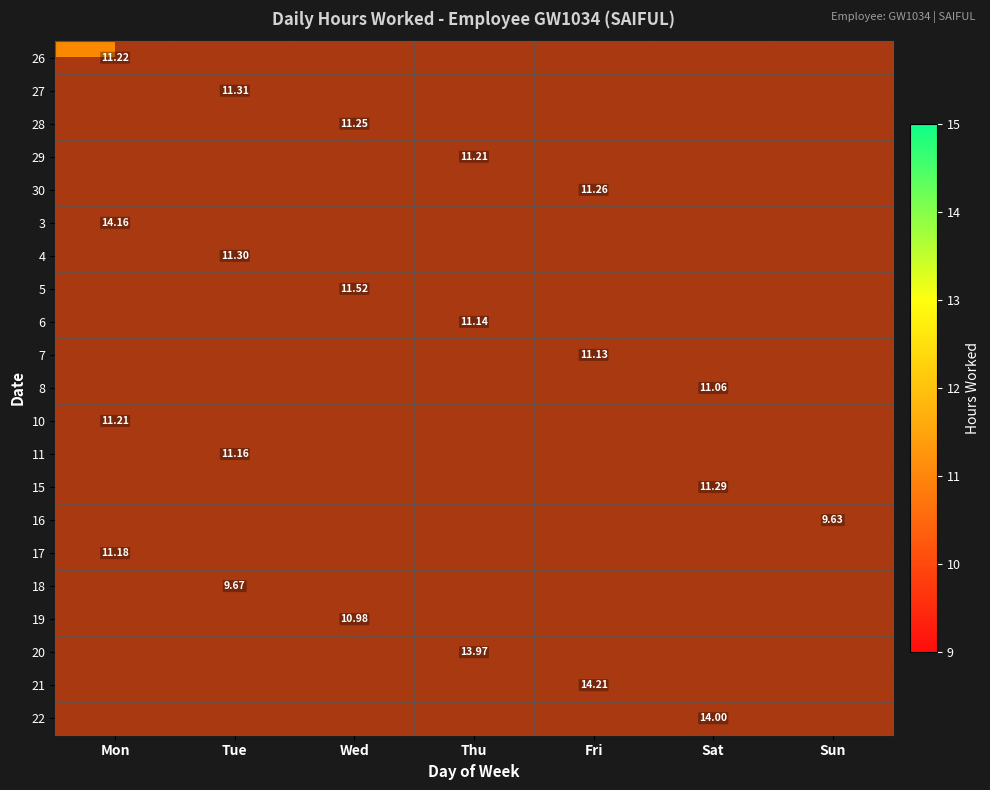

What is the maximum value for 10?

11.2